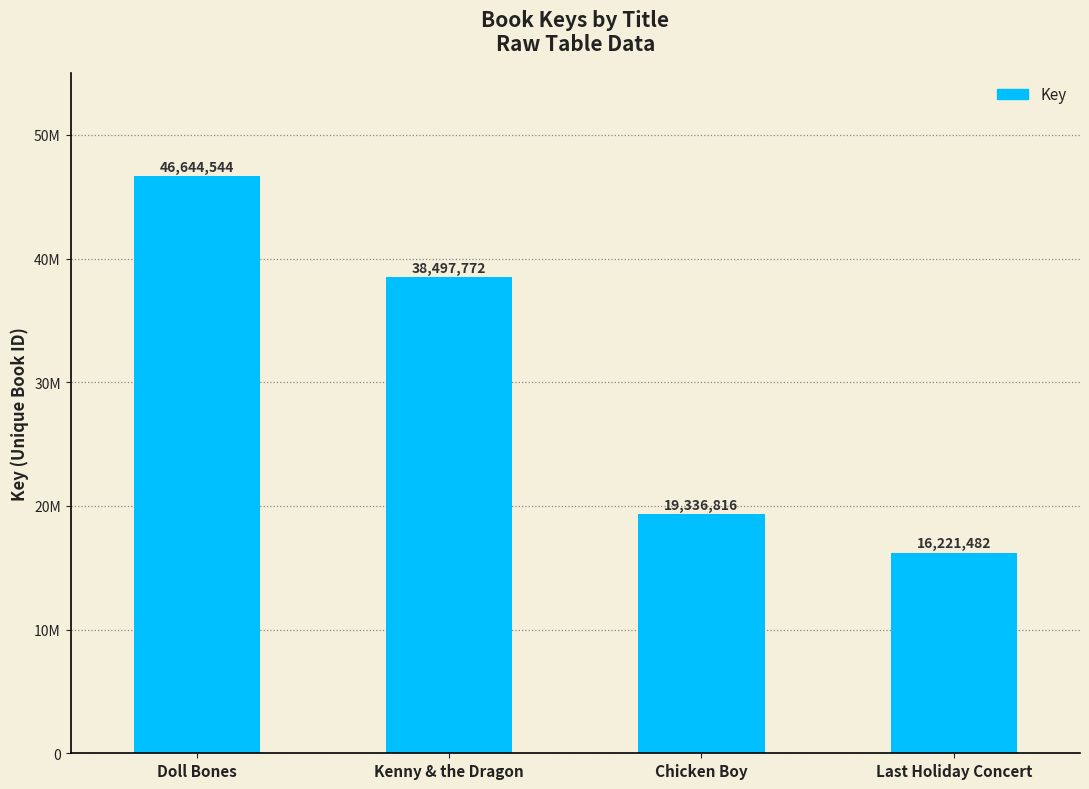

What is the difference between the maximum and second lowest values?

27307728